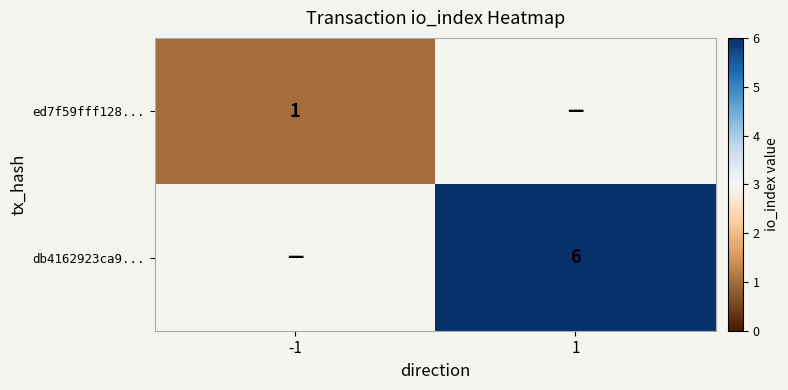

The db4162923ca9... series shows 3 at 1. True or false?

False